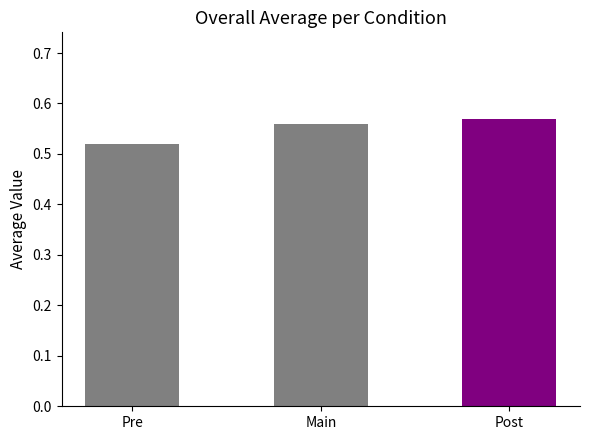

Rank the categories by value from highest to lowest.

Post, Main, Pre